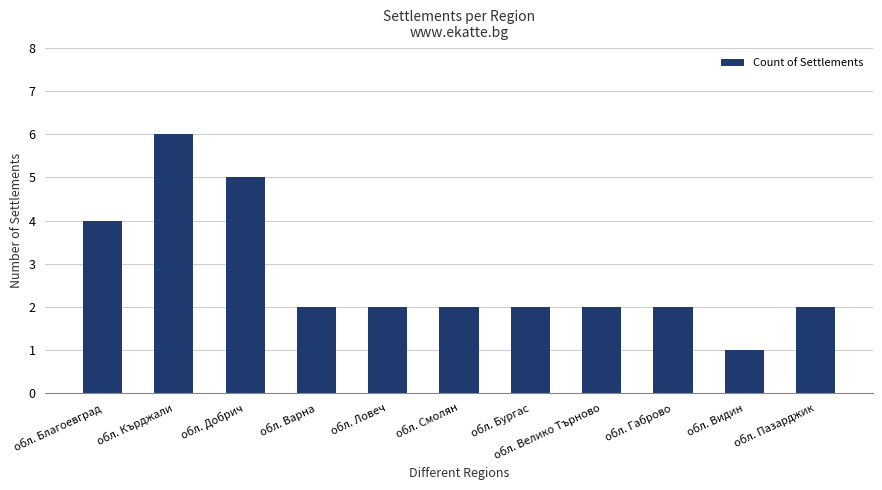

What is the average value?

3